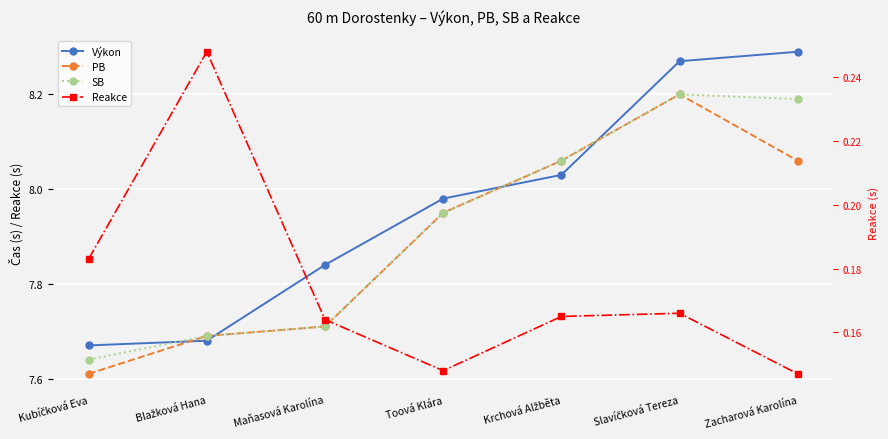

Rank the series at Toová Klára from lowest to highest value.

Reakce, PB, SB, Výkon